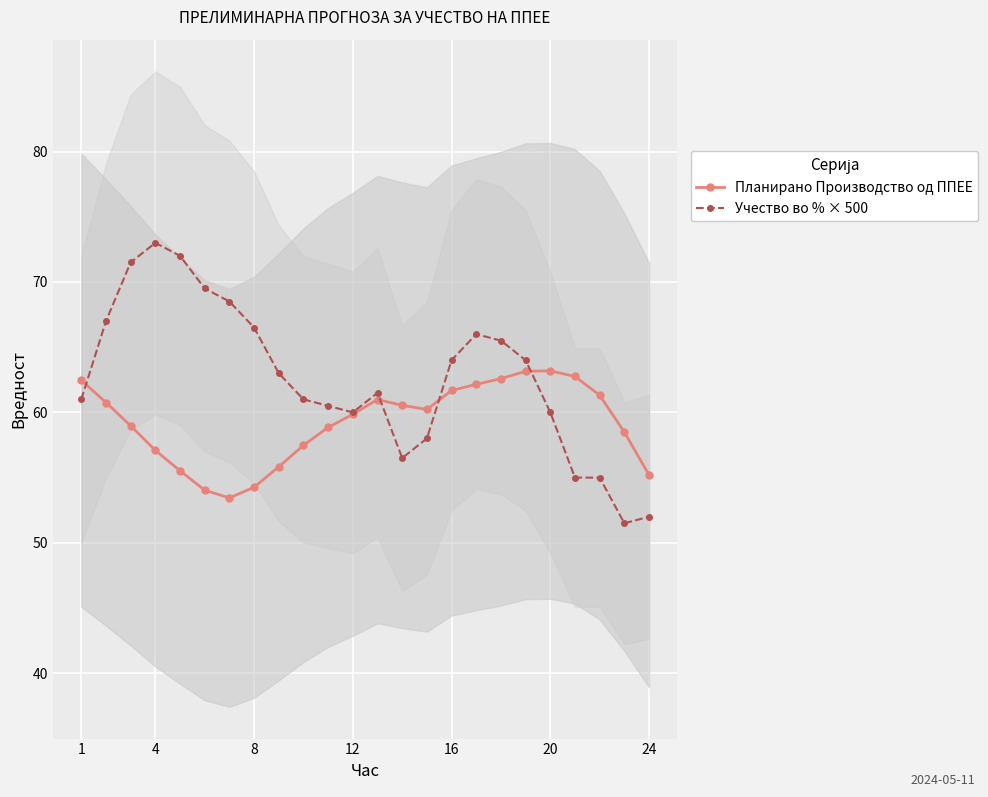

What are all the series names shown in the legend?

Планирано Производство од ППЕЕ, Учество во % × 500